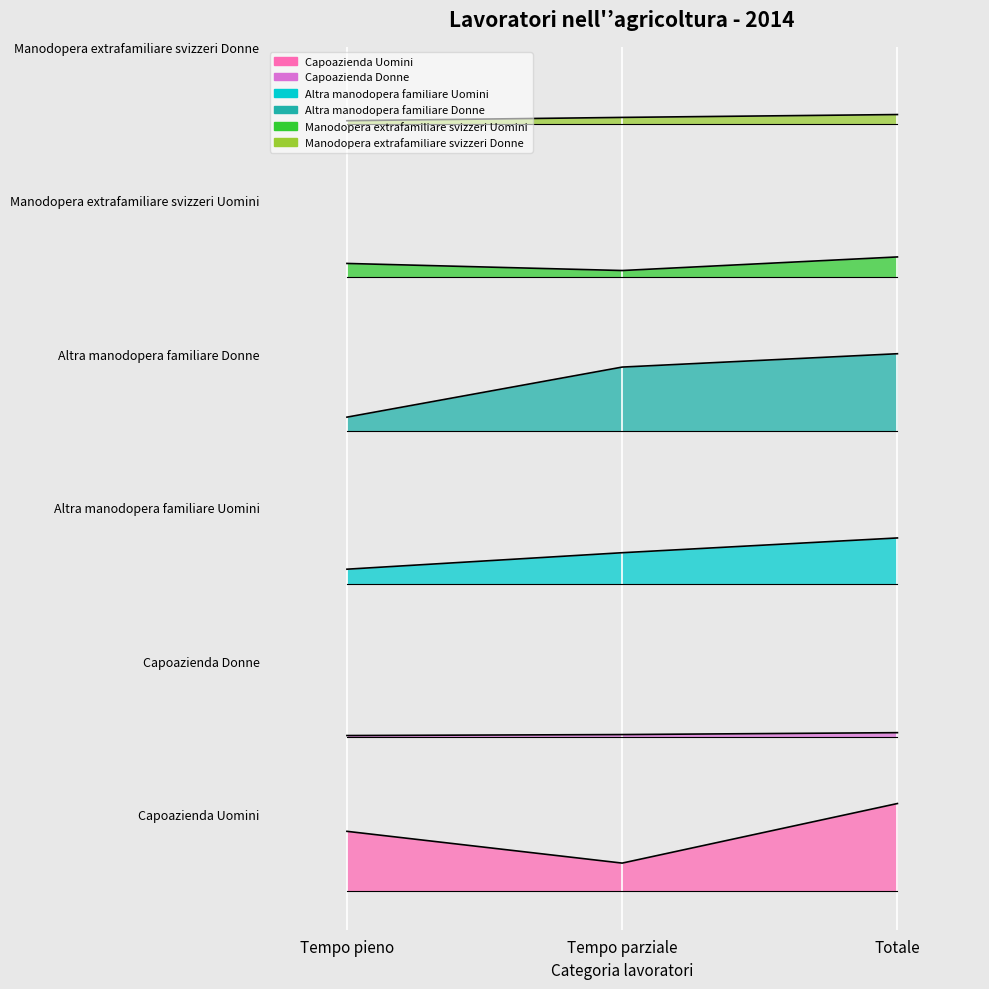

What is the total value across all series at Tempo pieno?

1412196